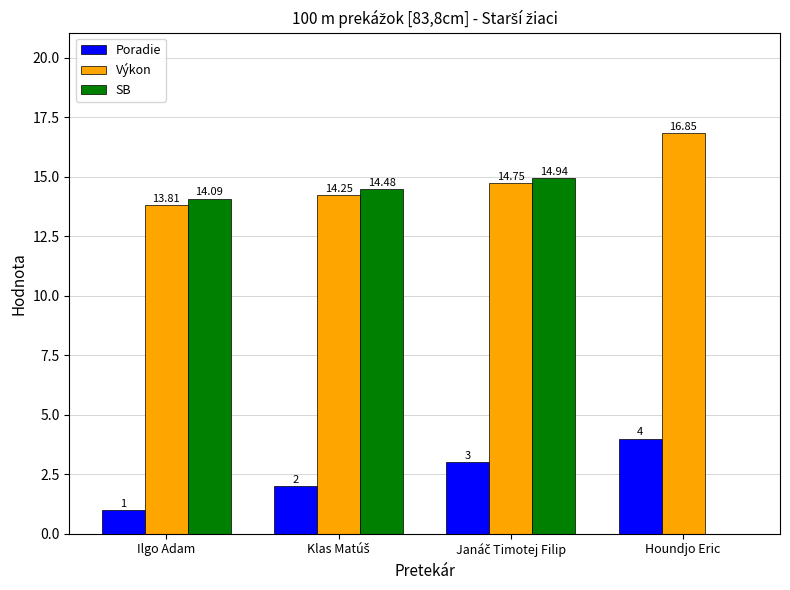

Are the bars horizontal?

No